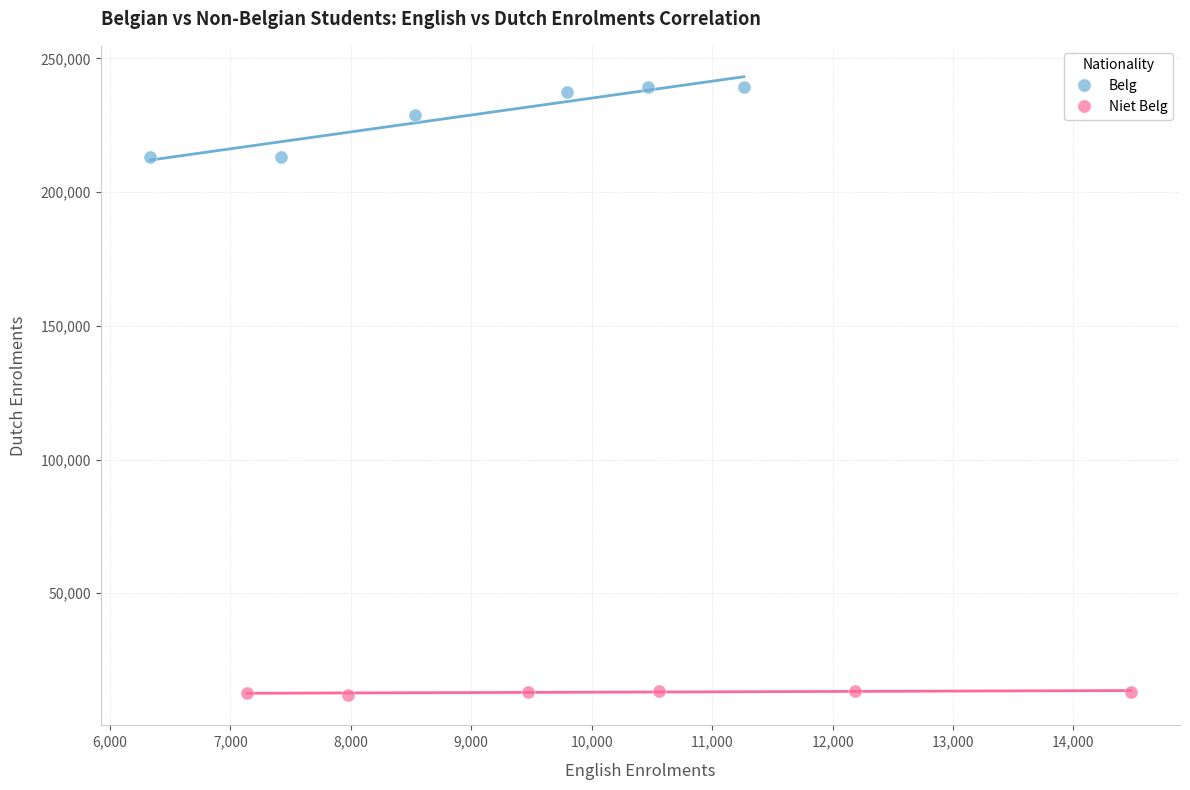

Which series reaches the minimum Y coordinate?

Niet Belg